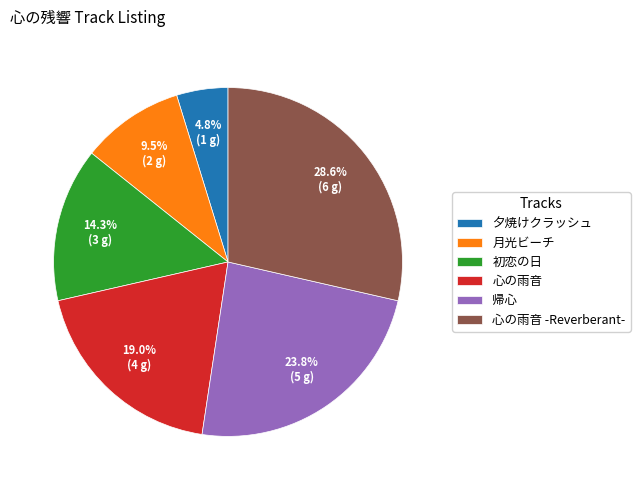

To the nearest percent, what is the difference between the largest and smallest slice percentages?

24%